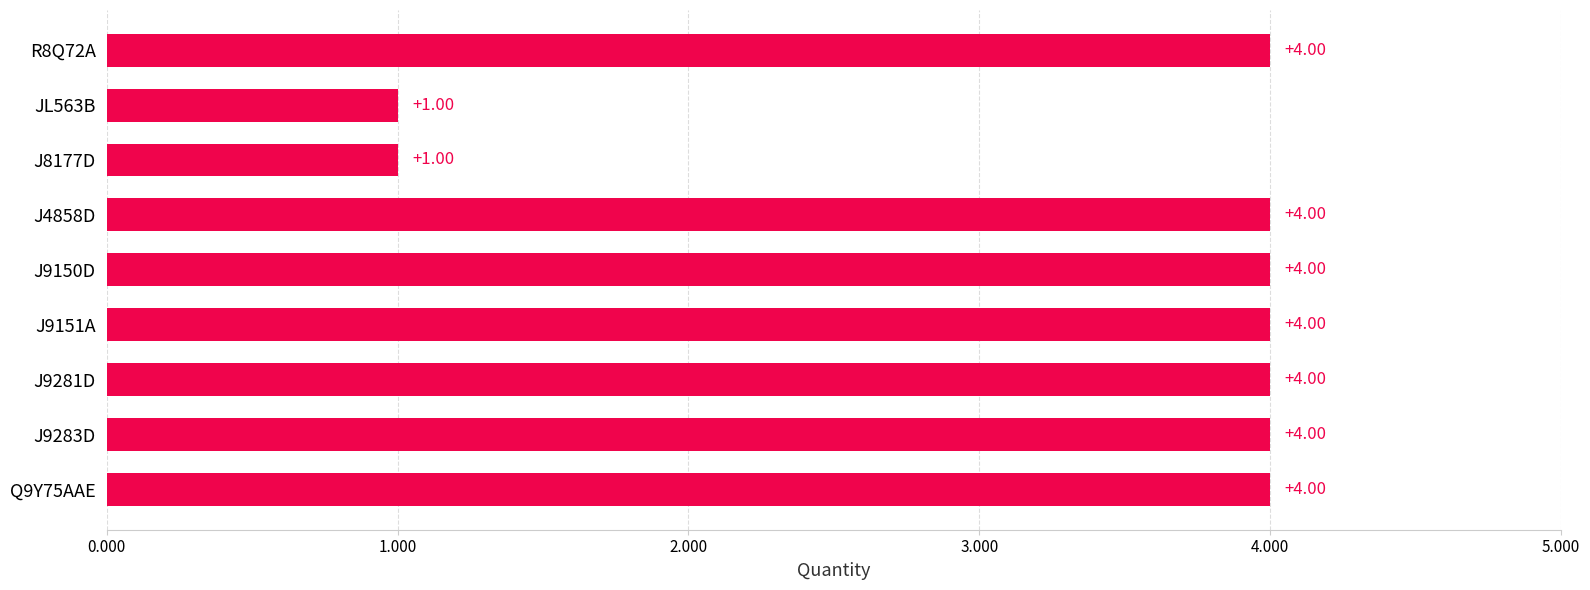

What is the average value?

3